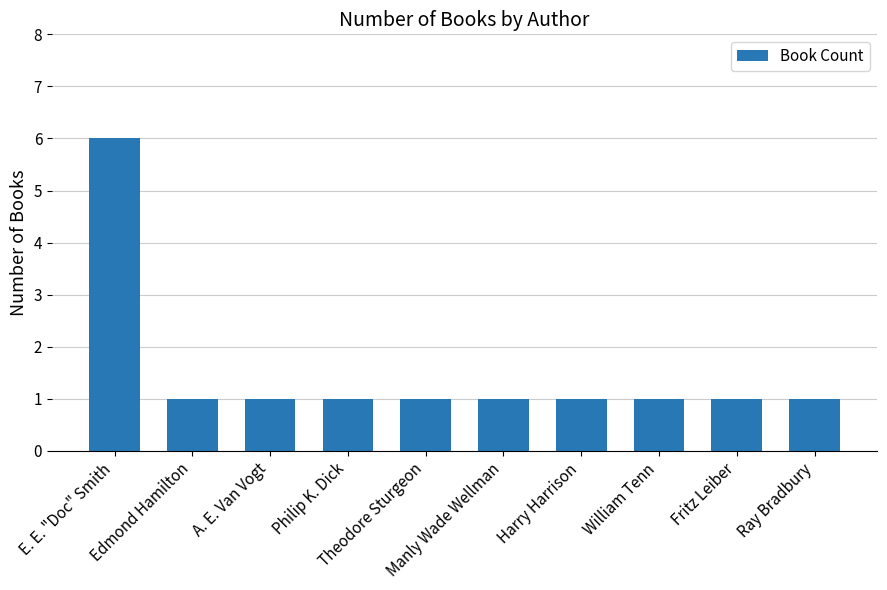

What is the sum of all values?

15